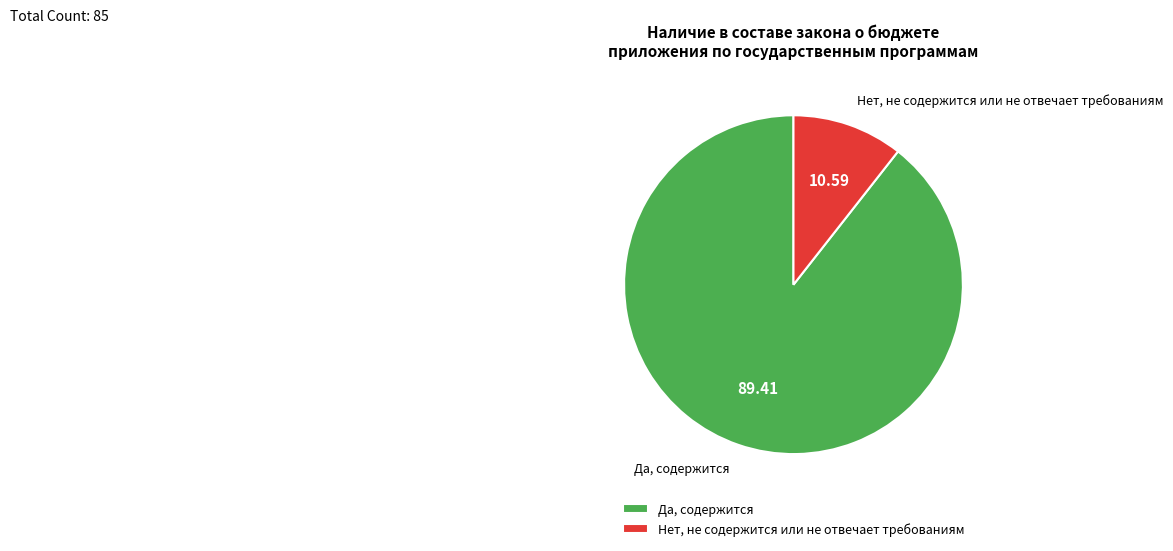

How many segments does this pie chart have?

2